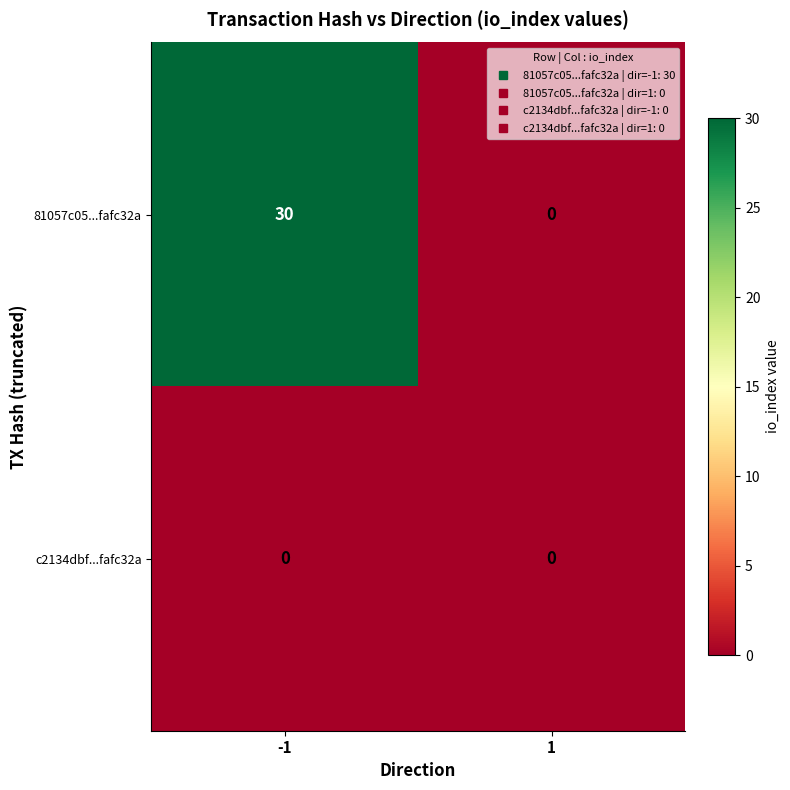

What is the spread (max minus min) of values at -1?

30